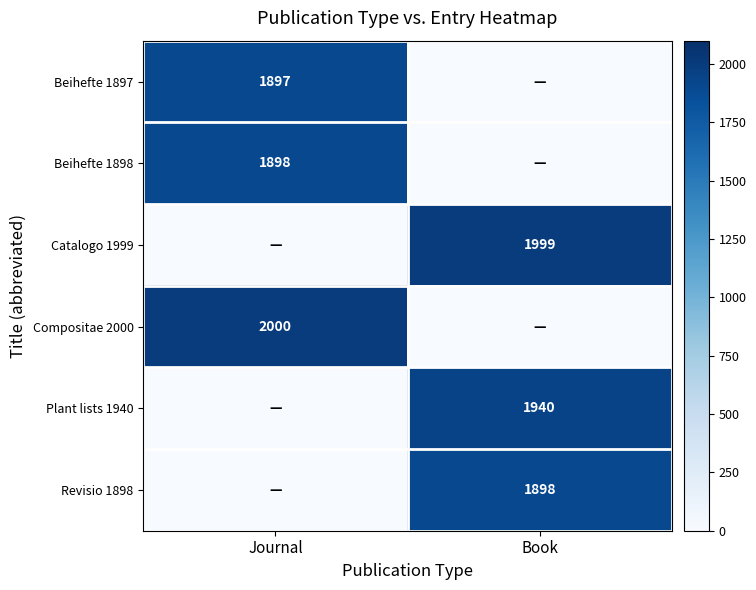

At which category is the sum across all series the highest?

Book